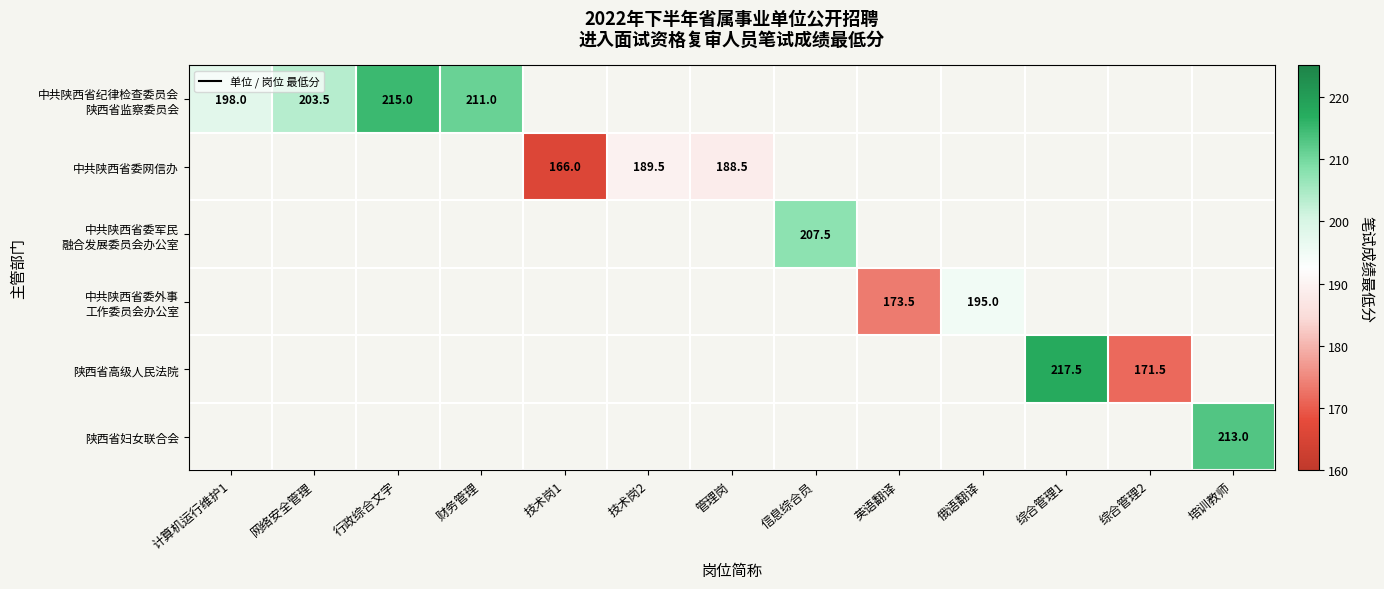

True or false: 中共陕西省委网信办 has a value of 166.0 at 技术岗1.

True